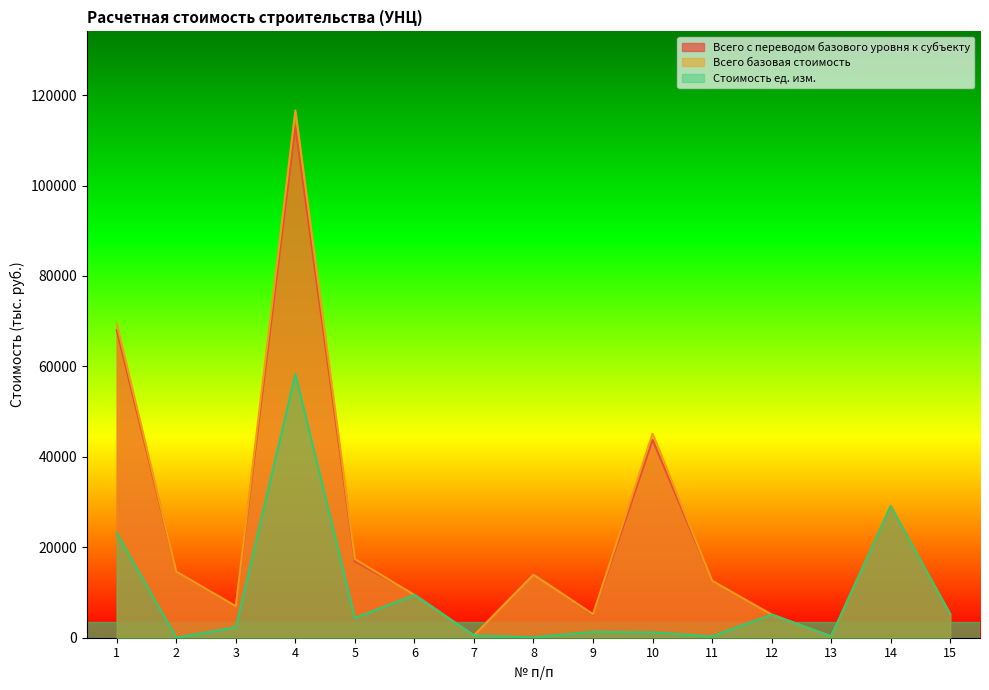

True or false: Стоимость ед. изм. and Всего базовая стоимость cross at least once.

False